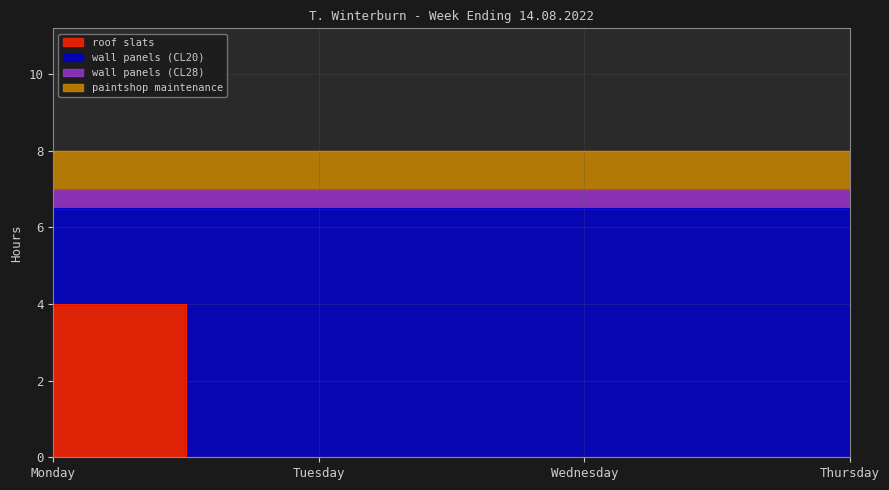

Rank the series at Thursday from lowest to highest value.

roof slats, wall panels (CL28), paintshop maintenance, wall panels (CL20)